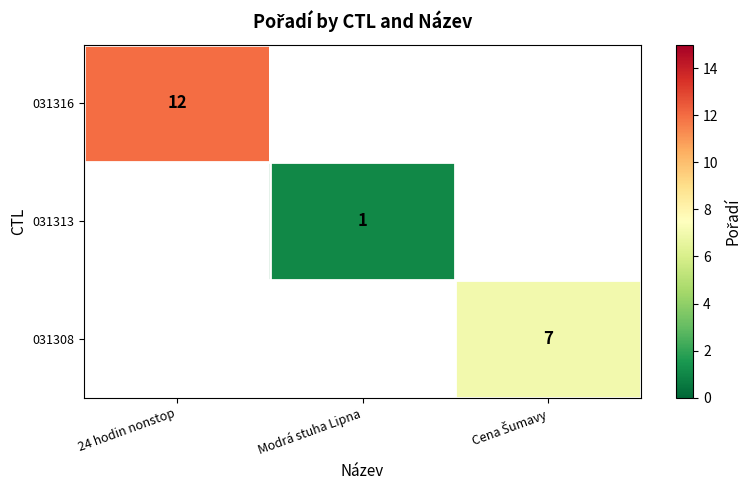

The 031316 series shows 6 at 24 hodin nonstop. True or false?

False